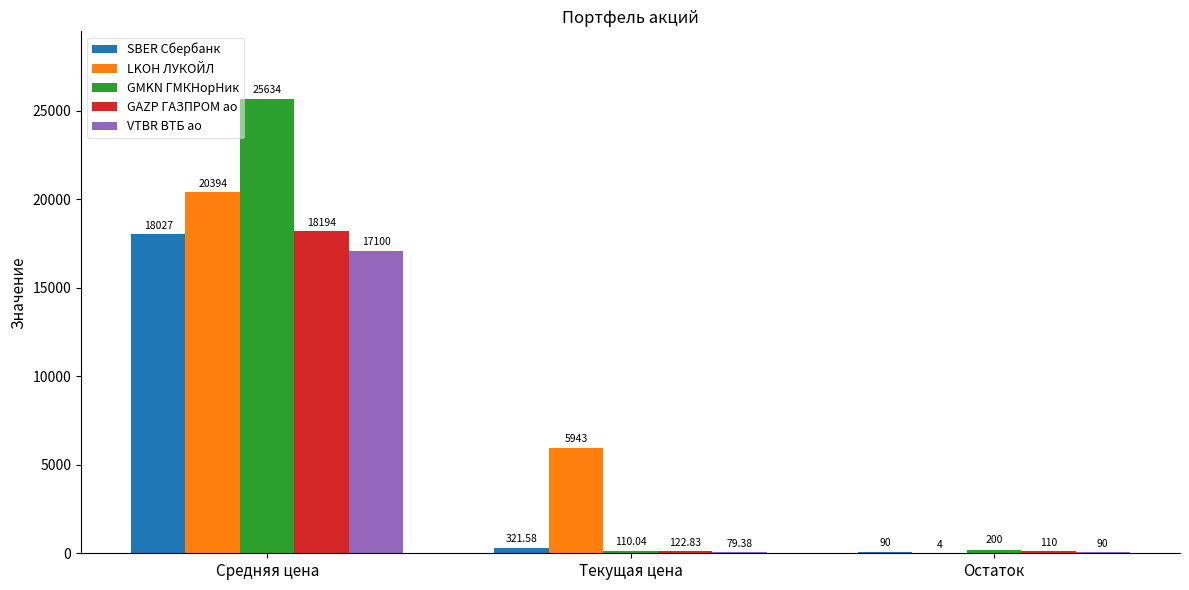

What is the average value of the LKOH ЛУКОЙЛ series?

8780.3